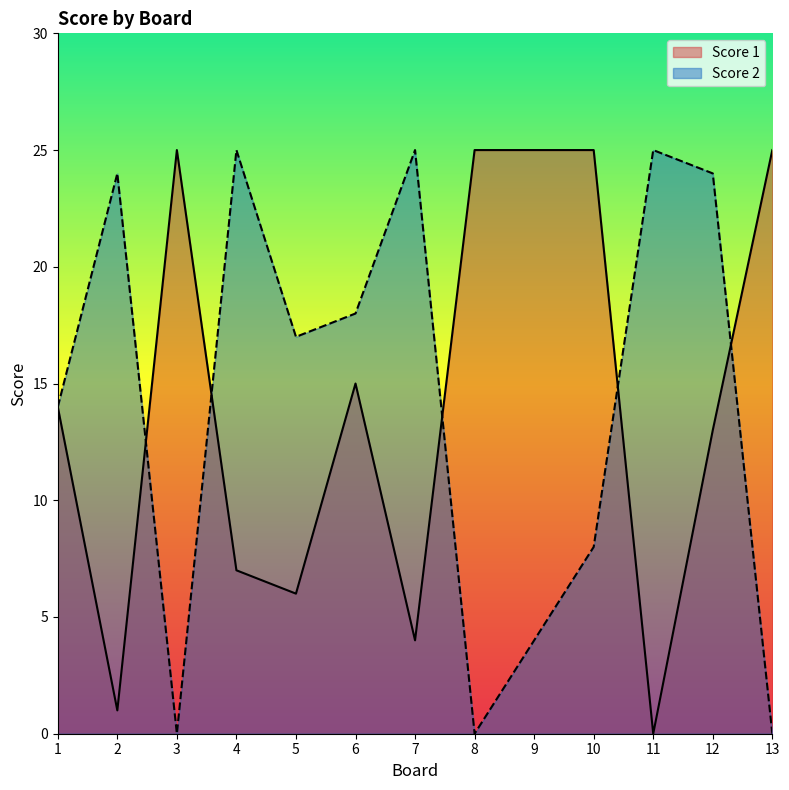

At which label does Score 1 reach its peak?

3